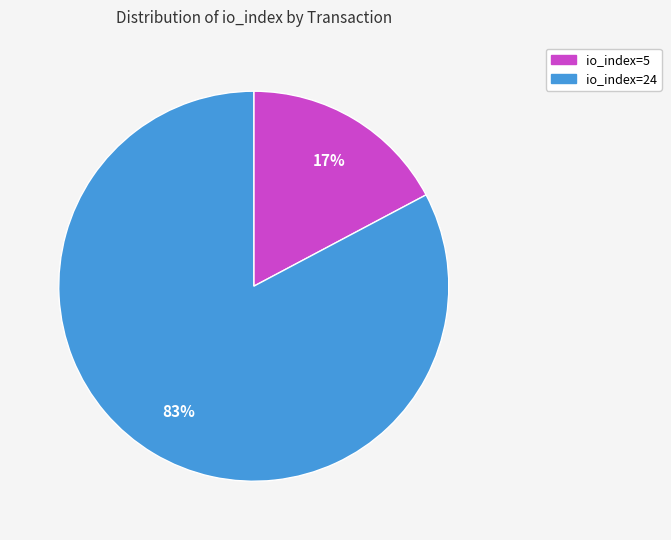

Combined, do io_index=24 and io_index=5 account for over 50%?

Yes